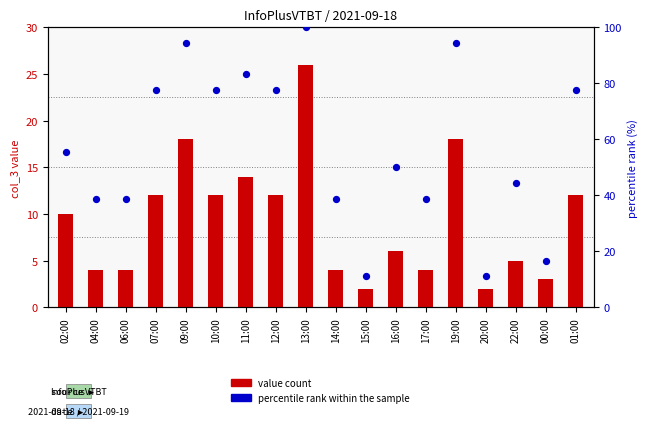

Which series contains the lowest Y value?

value count